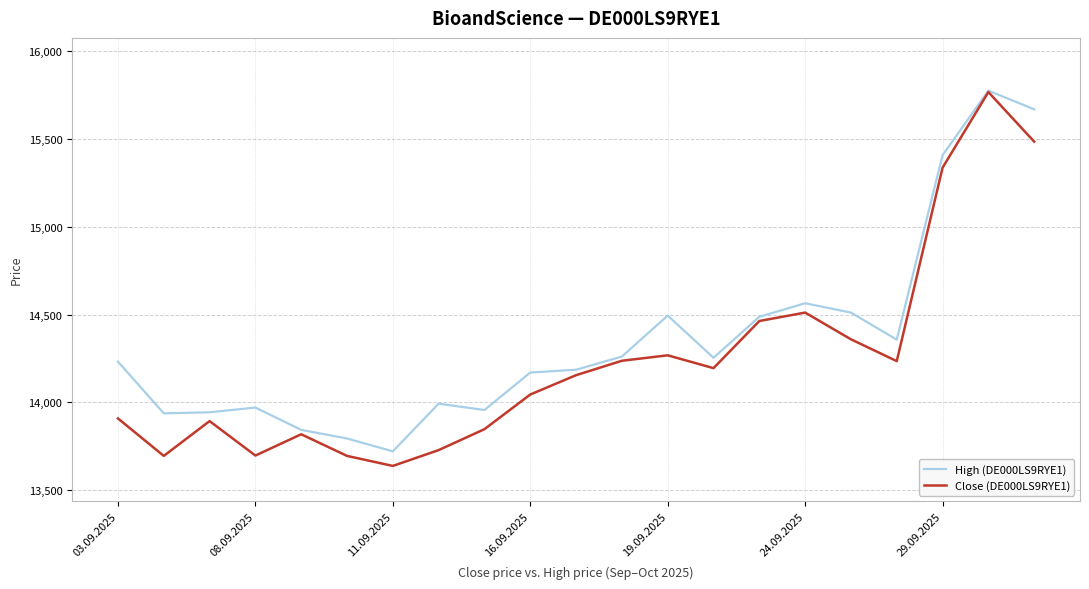

List the series in order of their overall mean, highest first.

High (DE000LS9RYE1), Close (DE000LS9RYE1)